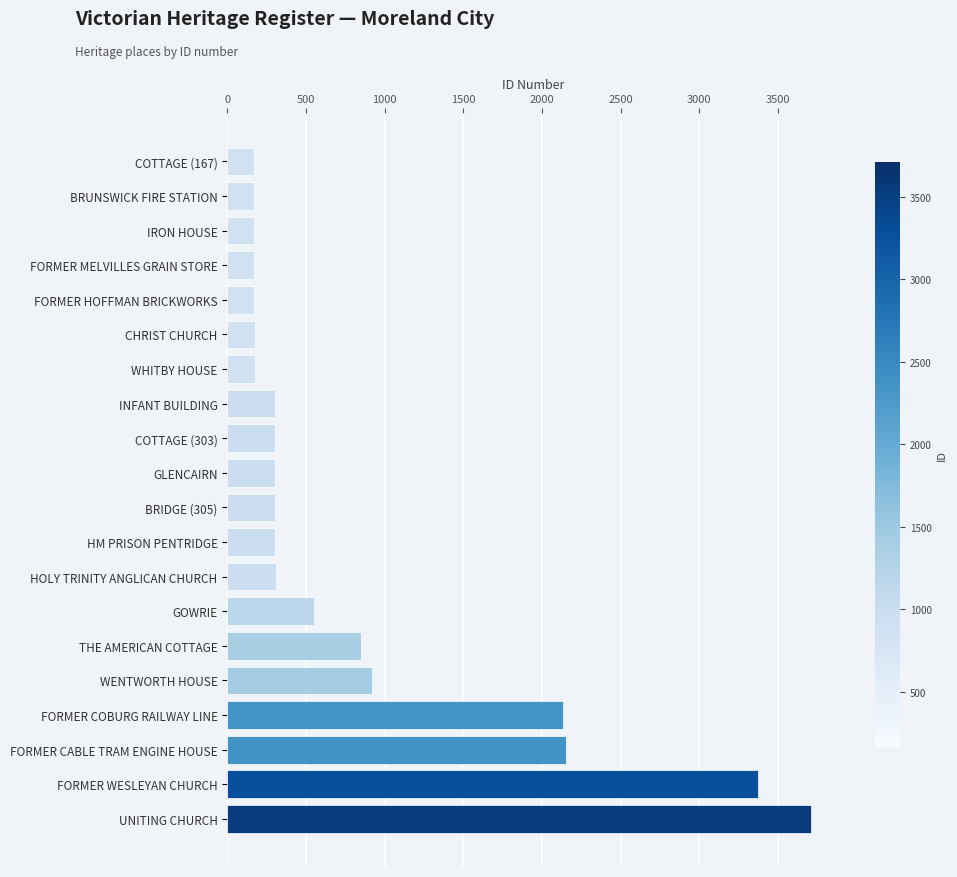

At which label is the value closest to 1938?

FORMER COBURG RAILWAY LINE